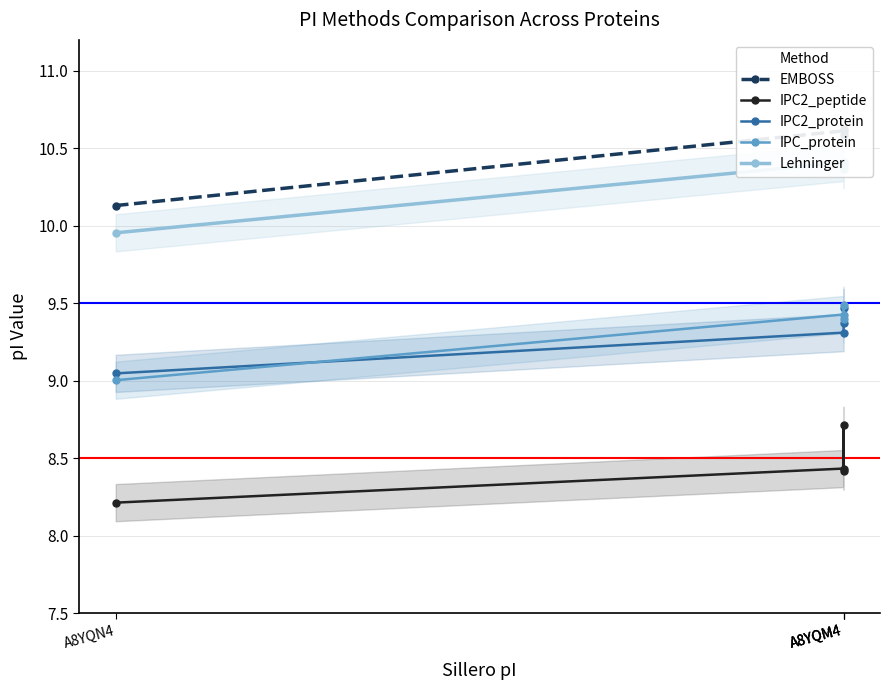

What is the label of the 2nd point from the left?

A8YQM4